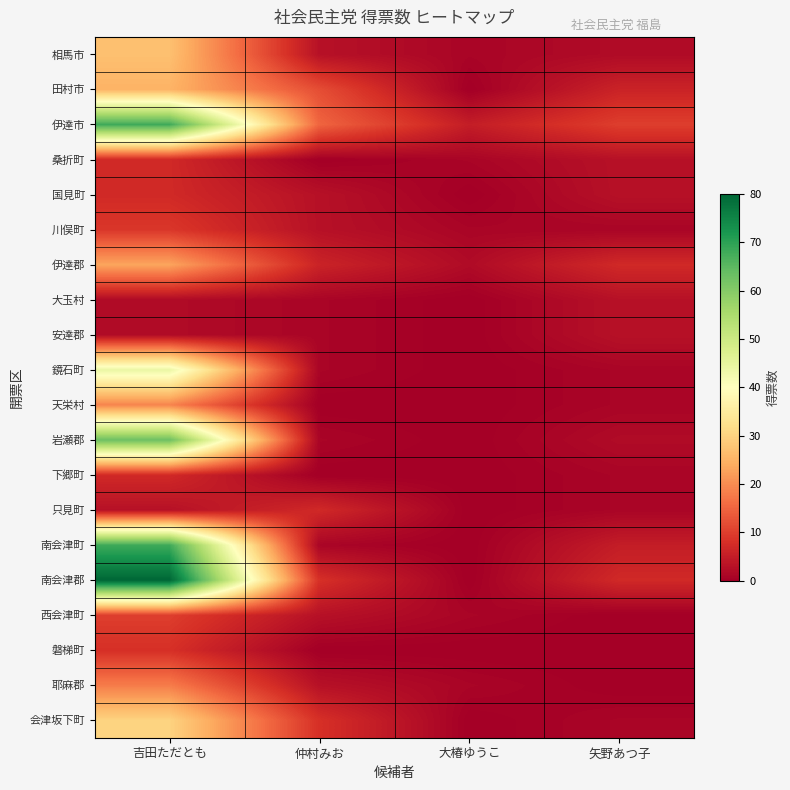

What is the total value across all series at 大椿ゆうこ?

12